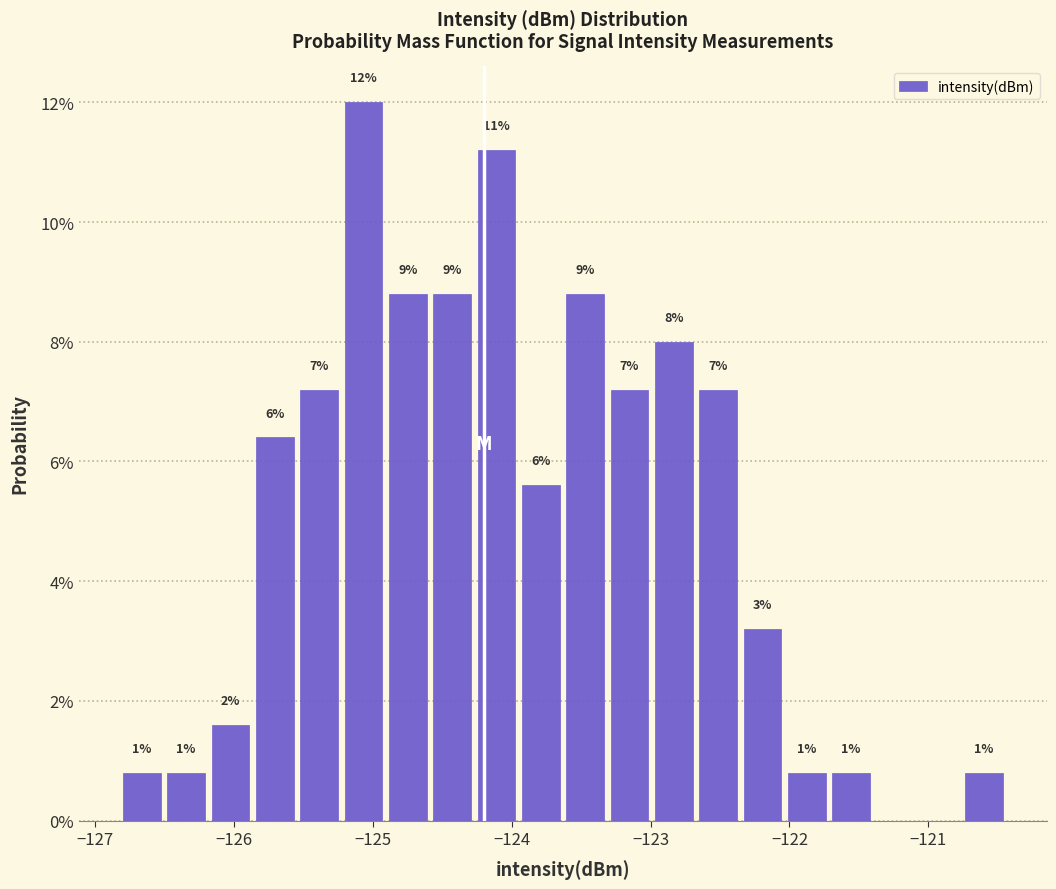

Around what value on the x-axis is the tallest bar? Give the approximate position of its centre, as read against the axis.

-125.1